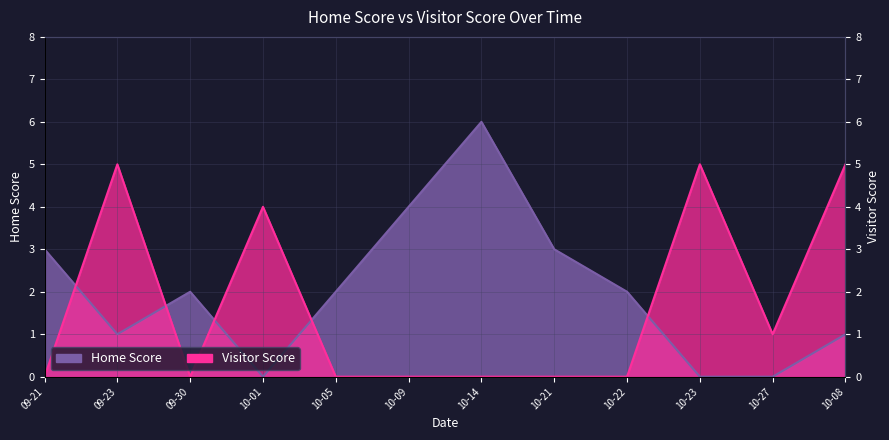

After their last crossing, which series has the higher values: Visitor Score or Home Score?

Visitor Score